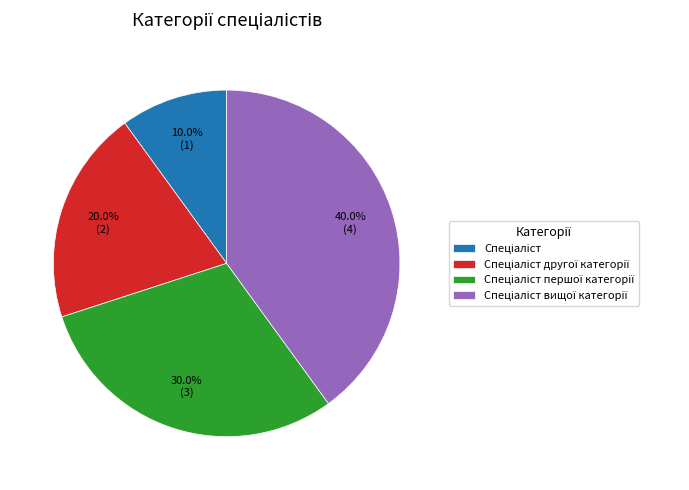

Is there a majority slice in this chart?

No